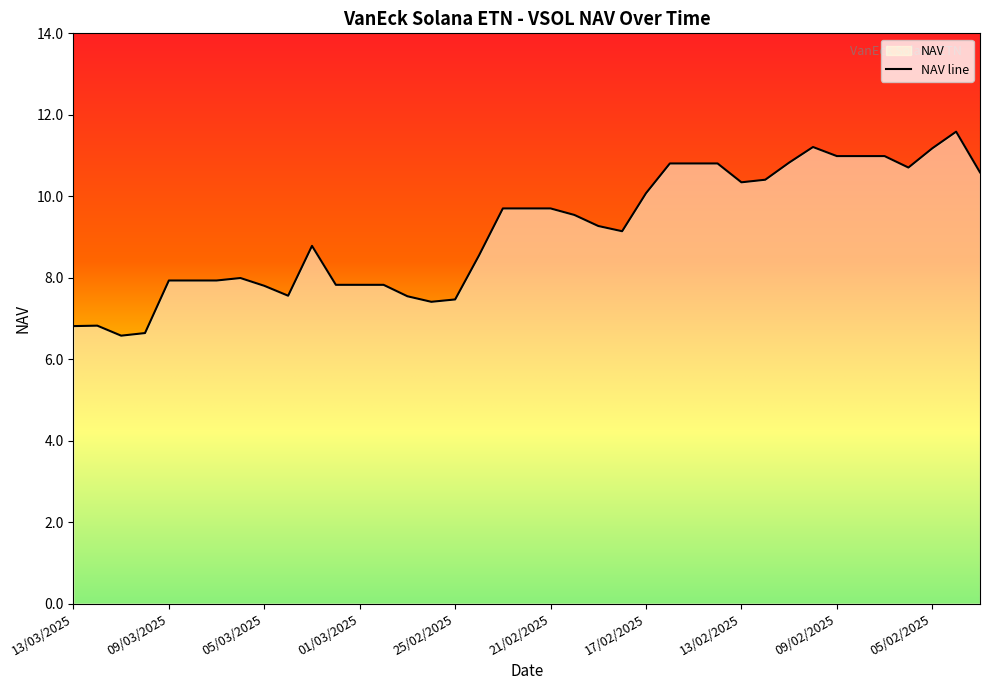

Between 09/03/2025 and 16/02/2025, which is larger?

16/02/2025